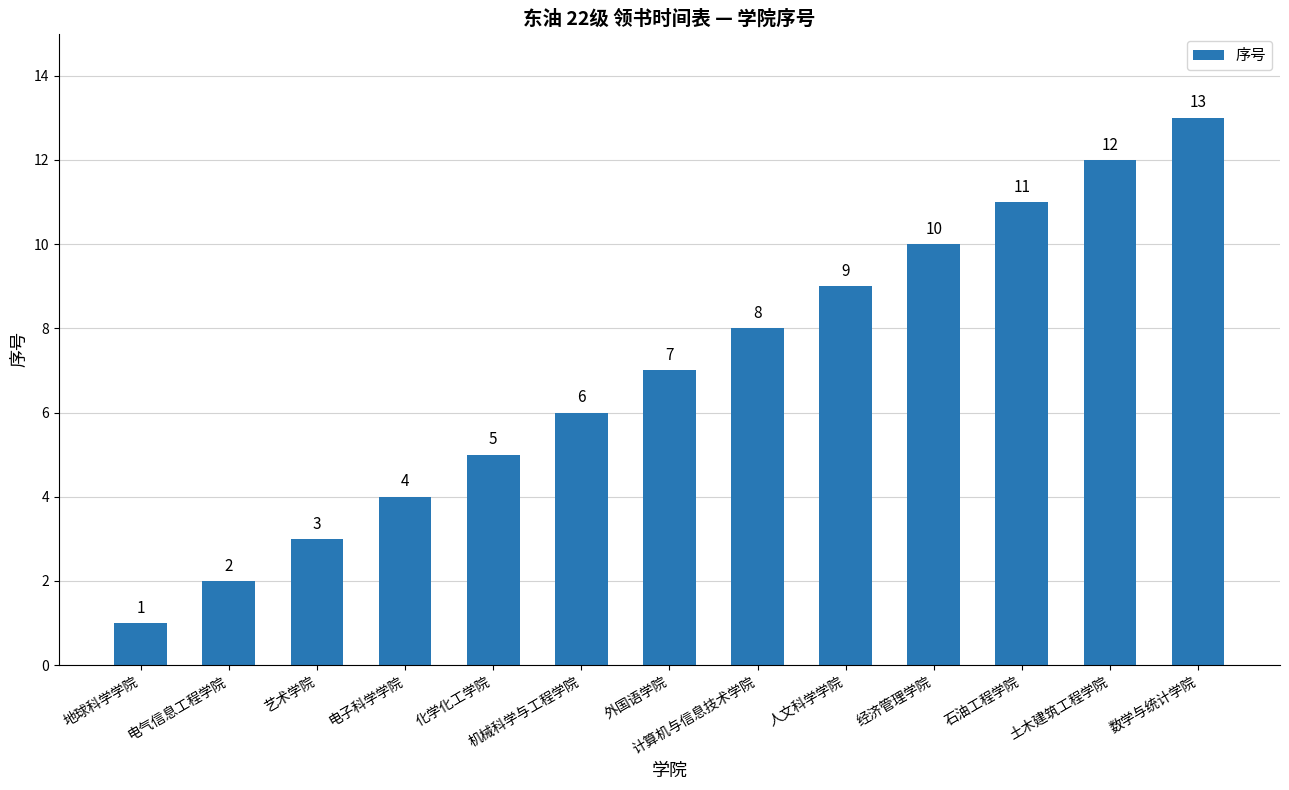

Does the chart contain any negative values?

No